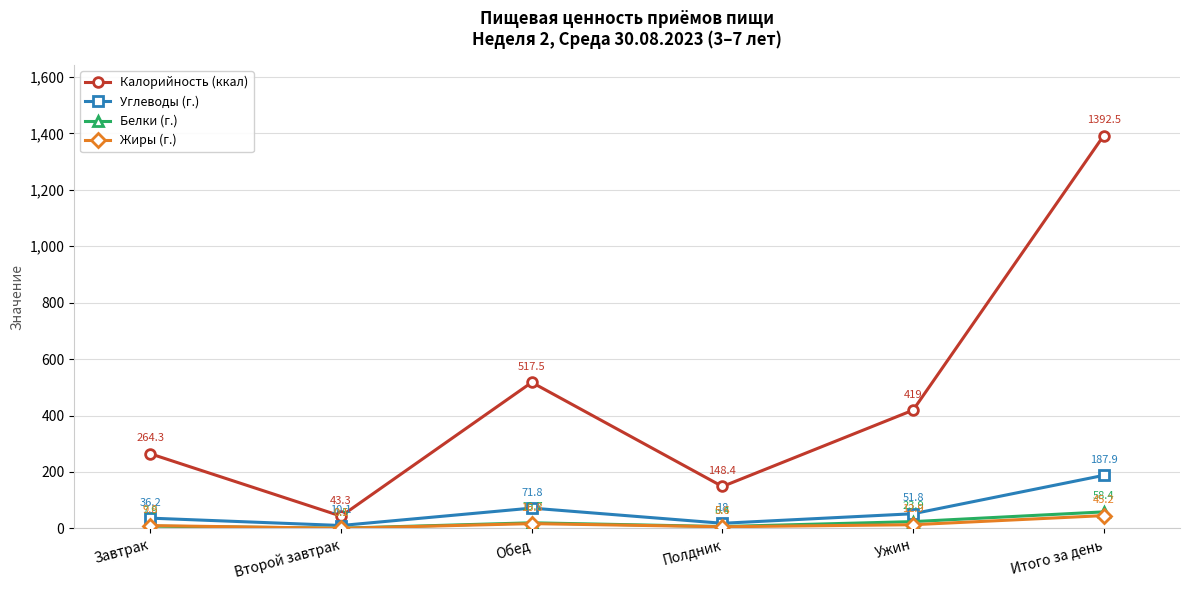

Reading left to right, extract all data points from this chart.

Калорийность (ккал): Завтрак=264.3	Второй завтрак=43.3	Обед=517.5	Полдник=148.4	Ужин=419.0	Итого за день=1392.5
Углеводы (г.): Завтрак=36.2	Второй завтрак=10.1	Обед=71.8	Полдник=18.0	Ужин=51.8	Итого за день=187.9
Белки (г.): Завтрак=7.9	Второй завтрак=0.5	Обед=19.7	Полдник=6.4	Ужин=23.9	Итого за день=58.4
Жиры (г.): Завтрак=9.8	Второй завтрак=0.1	Обед=16.8	Полдник=5.6	Ужин=12.9	Итого за день=45.2